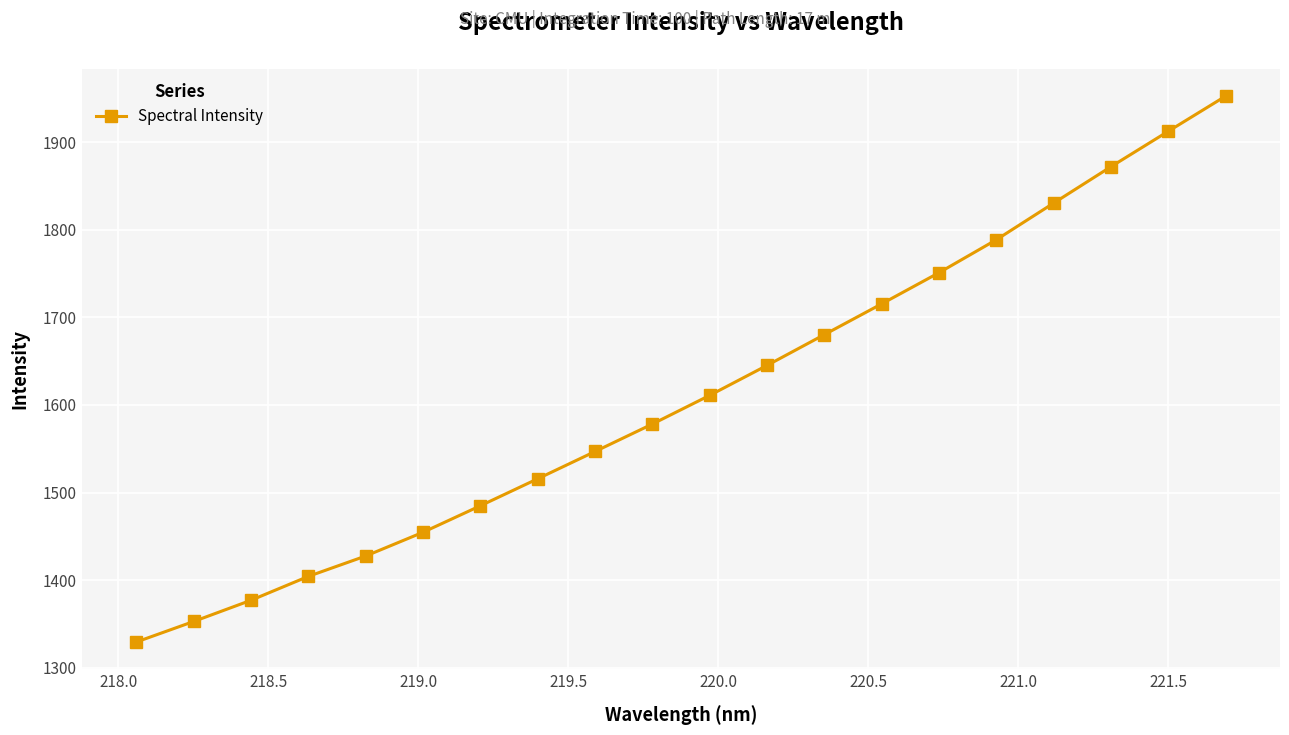

True or false: there are more than 1 points higher than both neighbors.

False